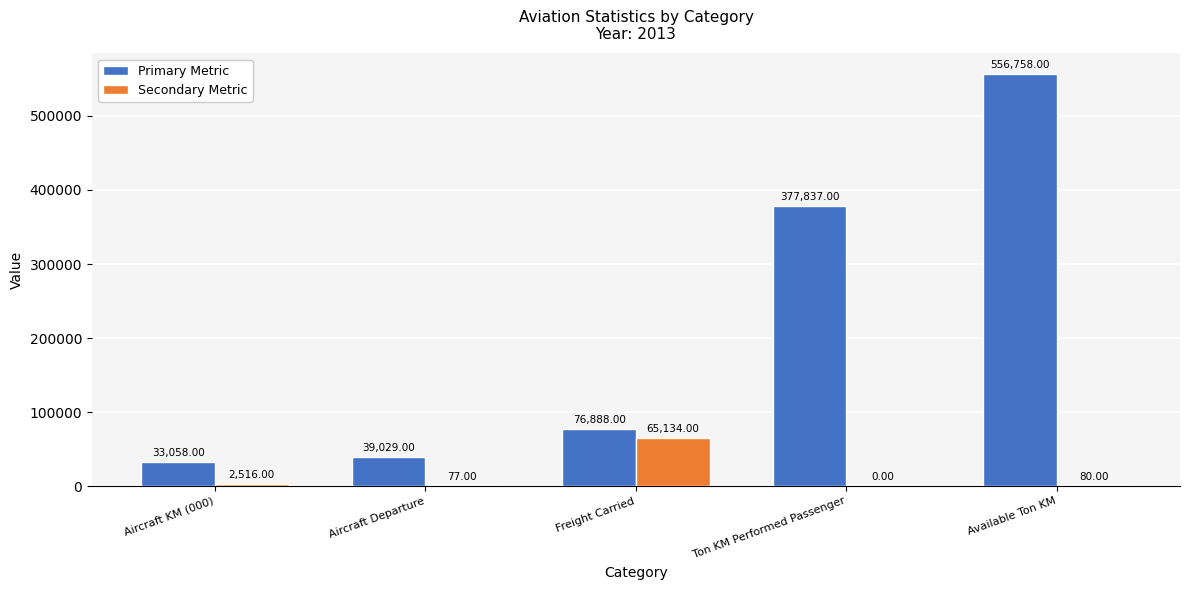

Are the bars grouped side by side (vs. stacked)?

Yes